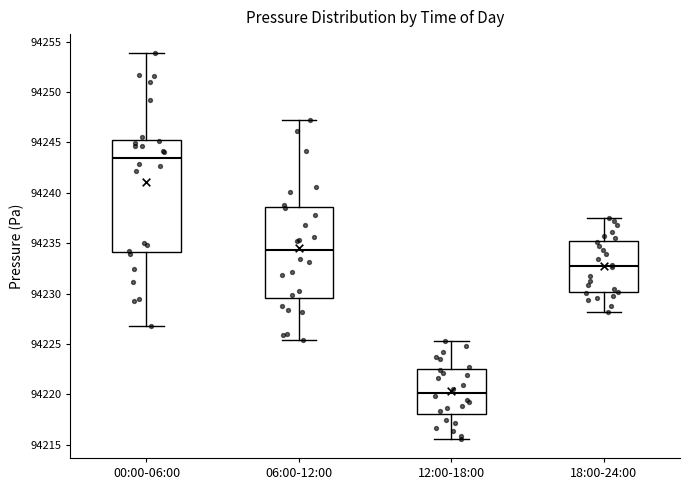

Comparing the boxes themselves (not the whiskers), which one is the tallest?

00:00-06:00